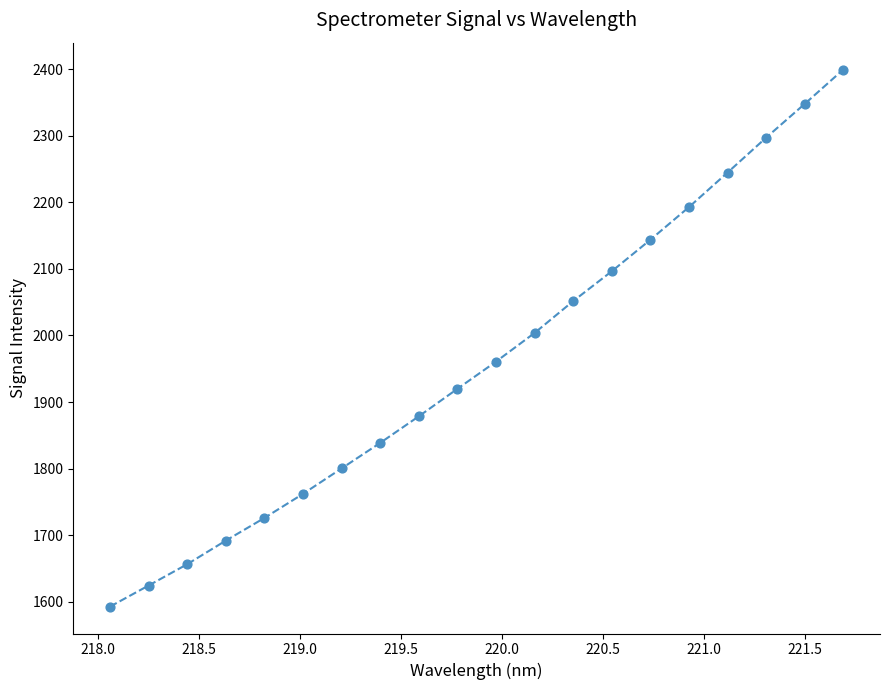

What is the range of X values (max minus min)?

3.6